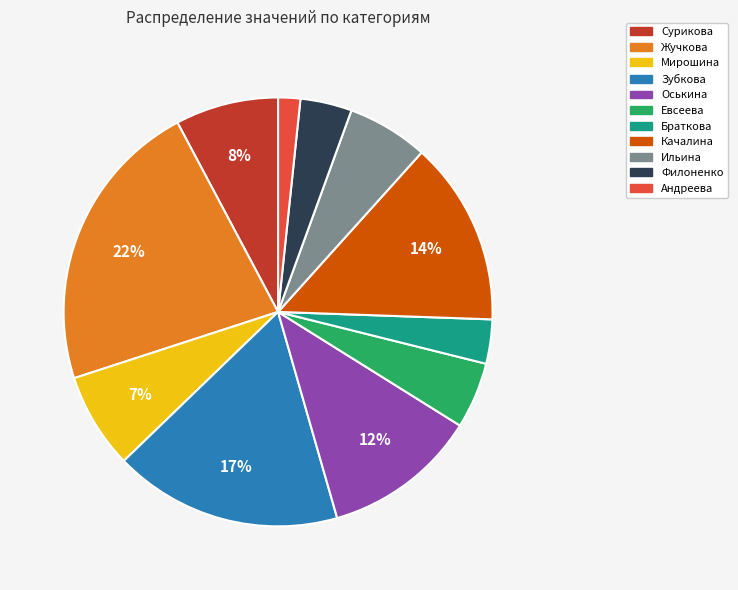

Is the sum of Зубкова and Качалина greater than half?

No